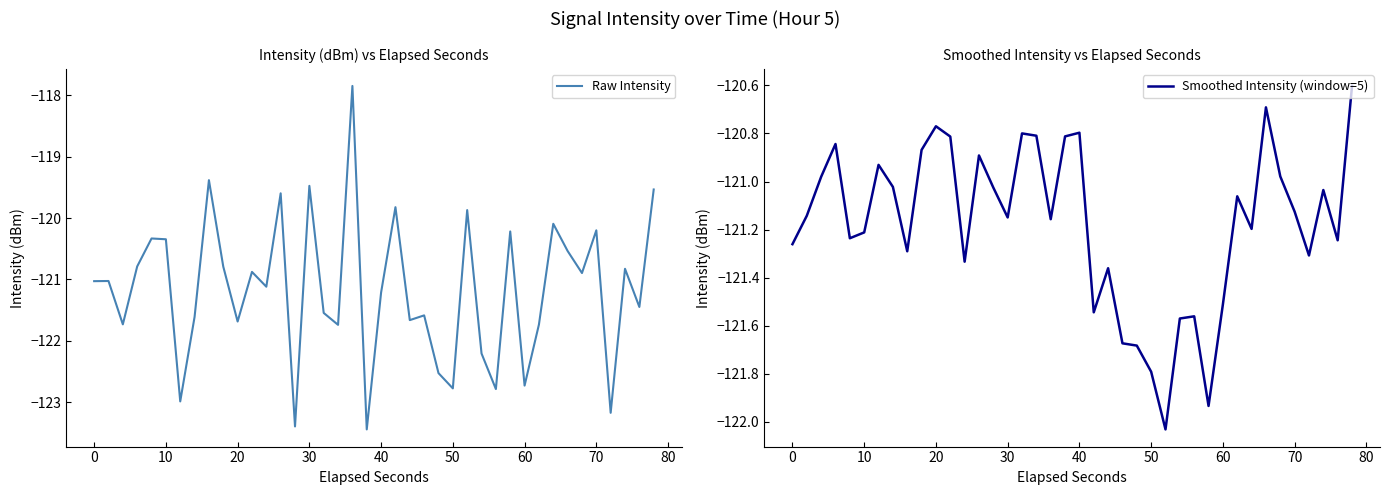

What is the difference between the maximum and second lowest values in the Smoothed Intensity (window=5) series?

1.3